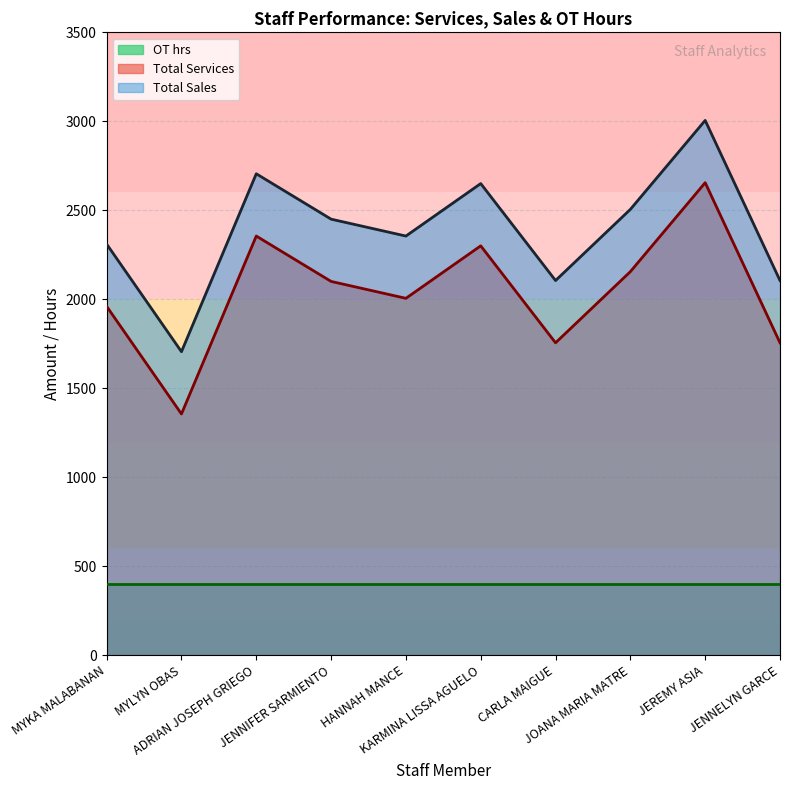

Rank the series by their maximum value, from lowest to highest.

OT hrs, Total Services, Total Sales